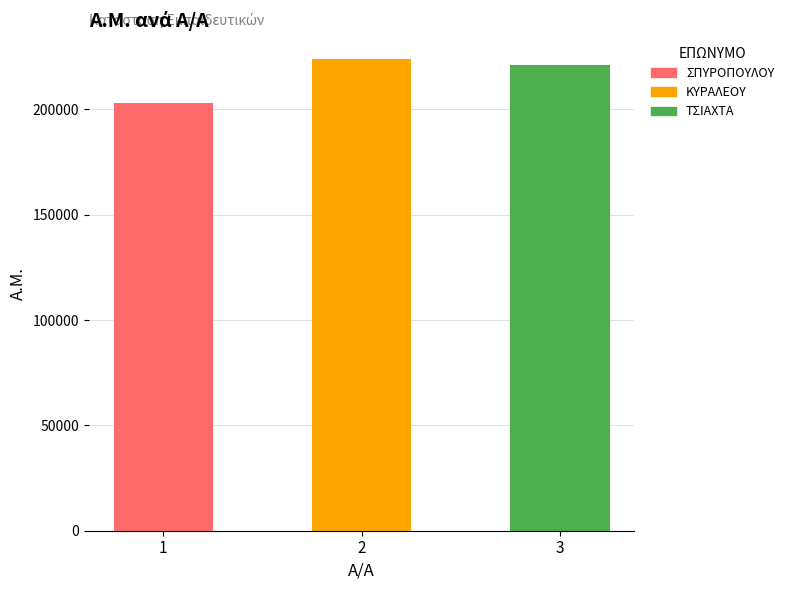

What is the average value?

215964